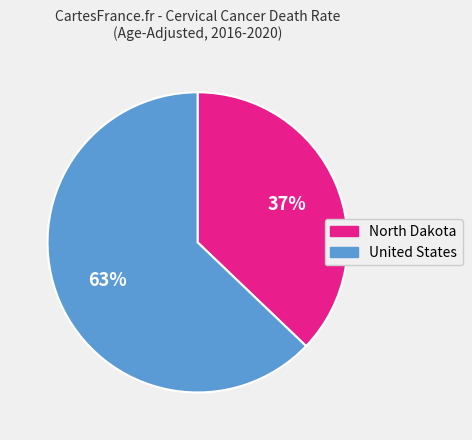

Is the sum of North Dakota and United States greater than half?

Yes